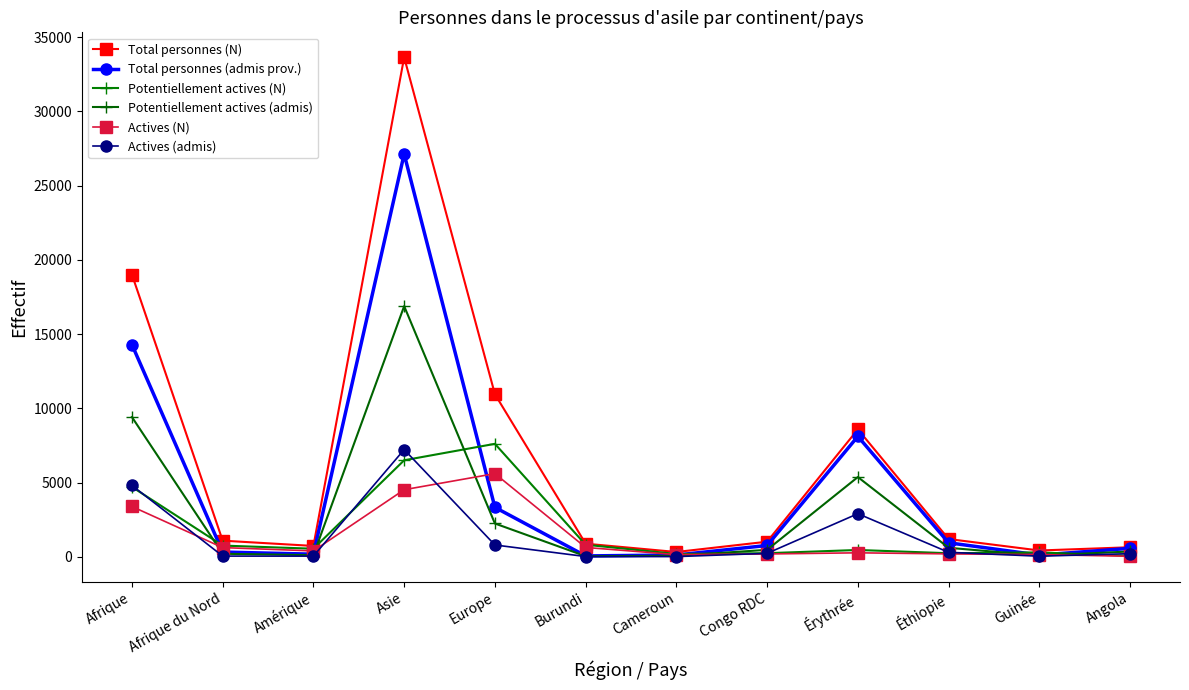

Rank the categories by Total personnes (admis prov.) value from lowest to highest.

Burundi, Guinée, Cameroun, Amérique, Afrique du Nord, Angola, Congo RDC, Éthiopie, Europe, Érythrée, Afrique, Asie